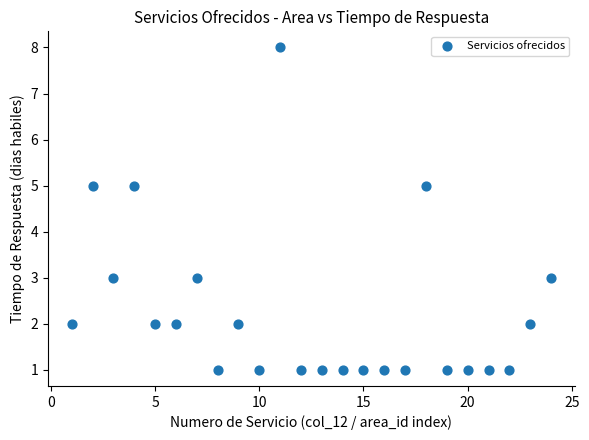

What is the range of Y values (max minus min)?

7